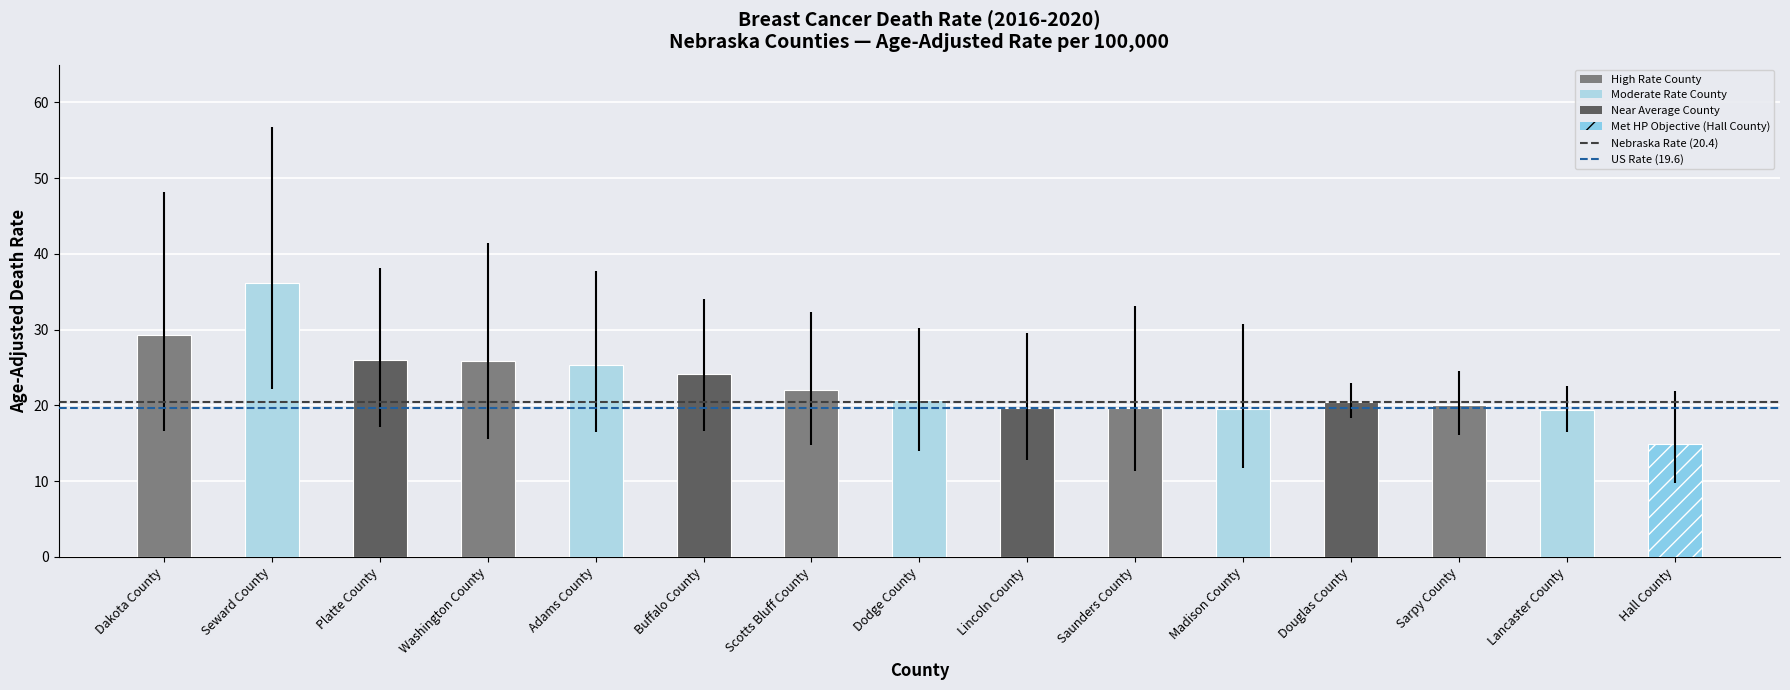

How many bars are there in total?

15